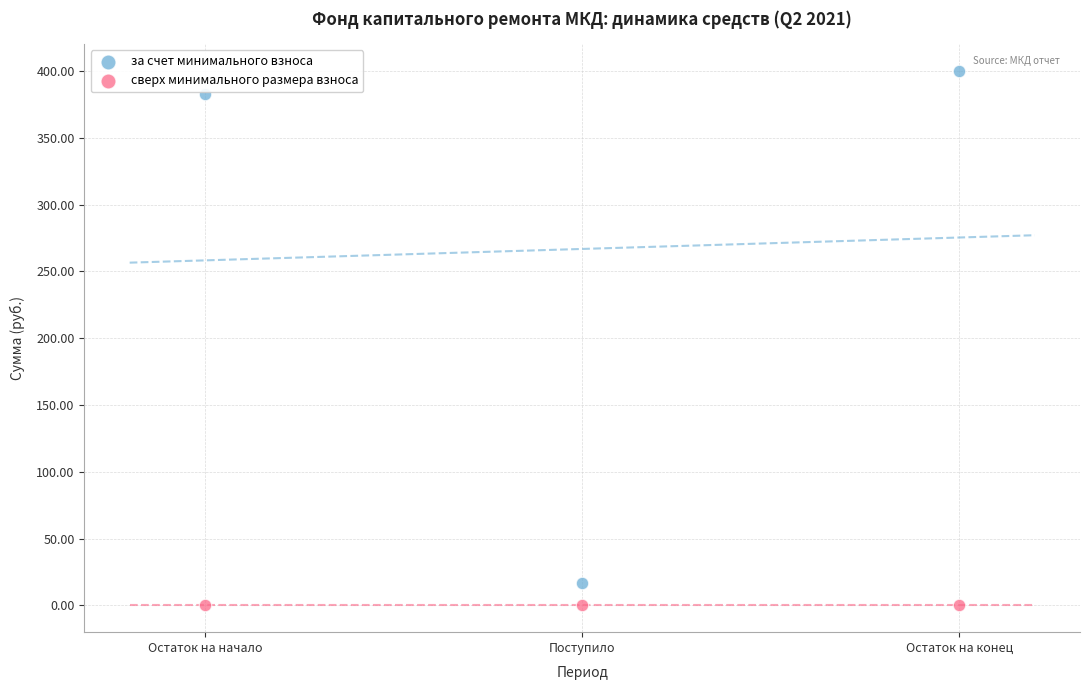

In the за счет минимального взноса series, what Y value is closest to 208?

383.1